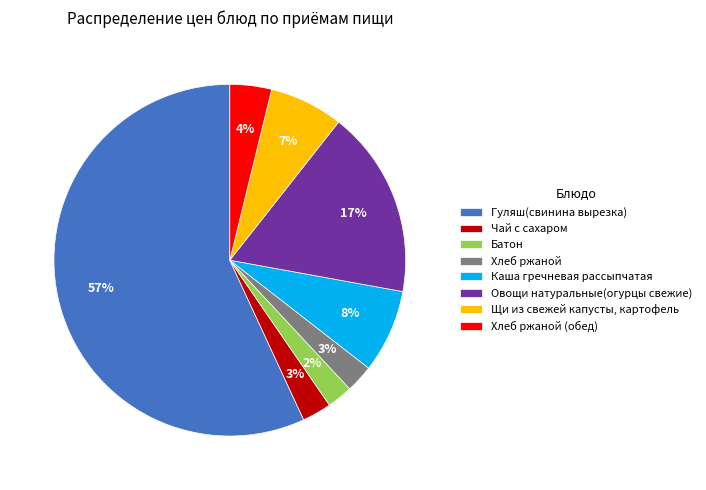

What is the largest slice in the pie chart?

Гуляш(свинина вырезка)